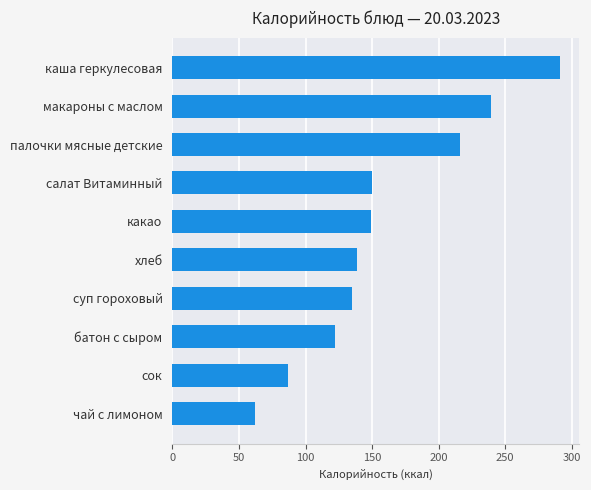

Are the bars grouped side by side (vs. stacked)?

No